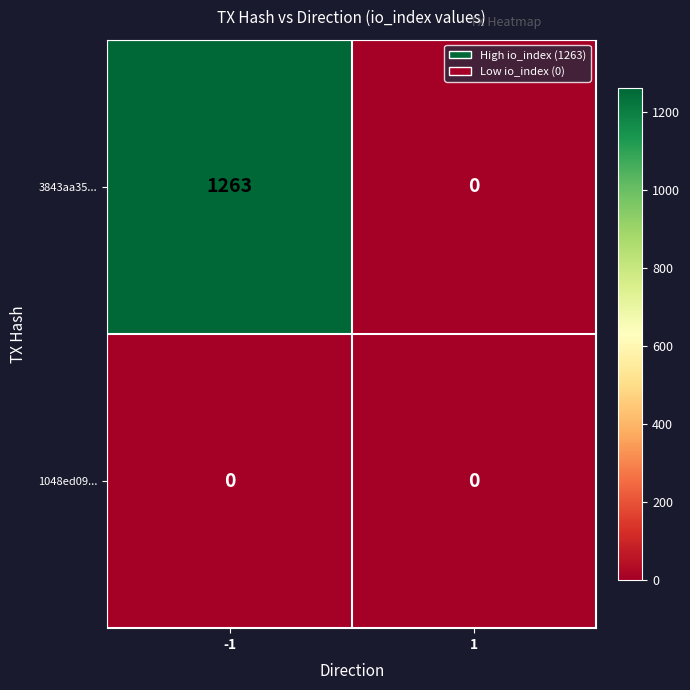

What is the maximum value shown in the chart?

1263